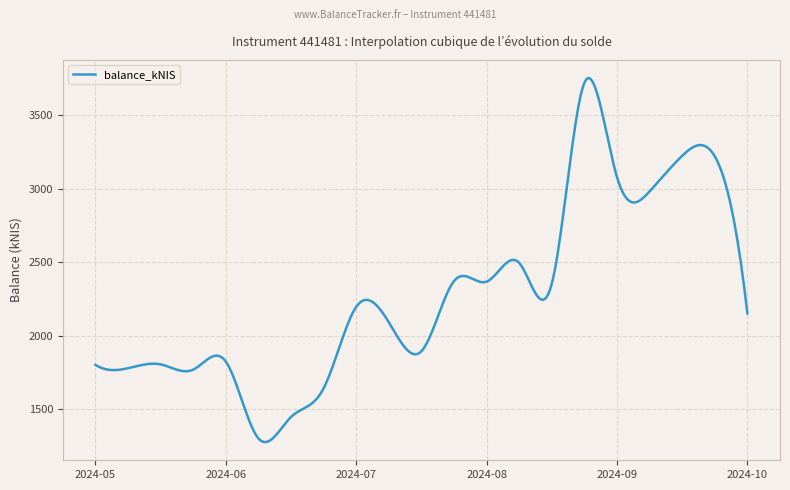

What is the difference between the maximum and second lowest values?

2474.6